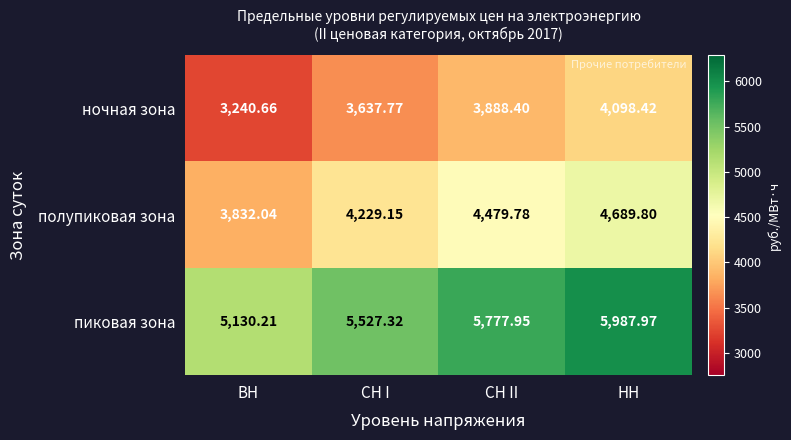

List the series in order of their overall mean, highest first.

пиковая зона, полупиковая зона, ночная зона